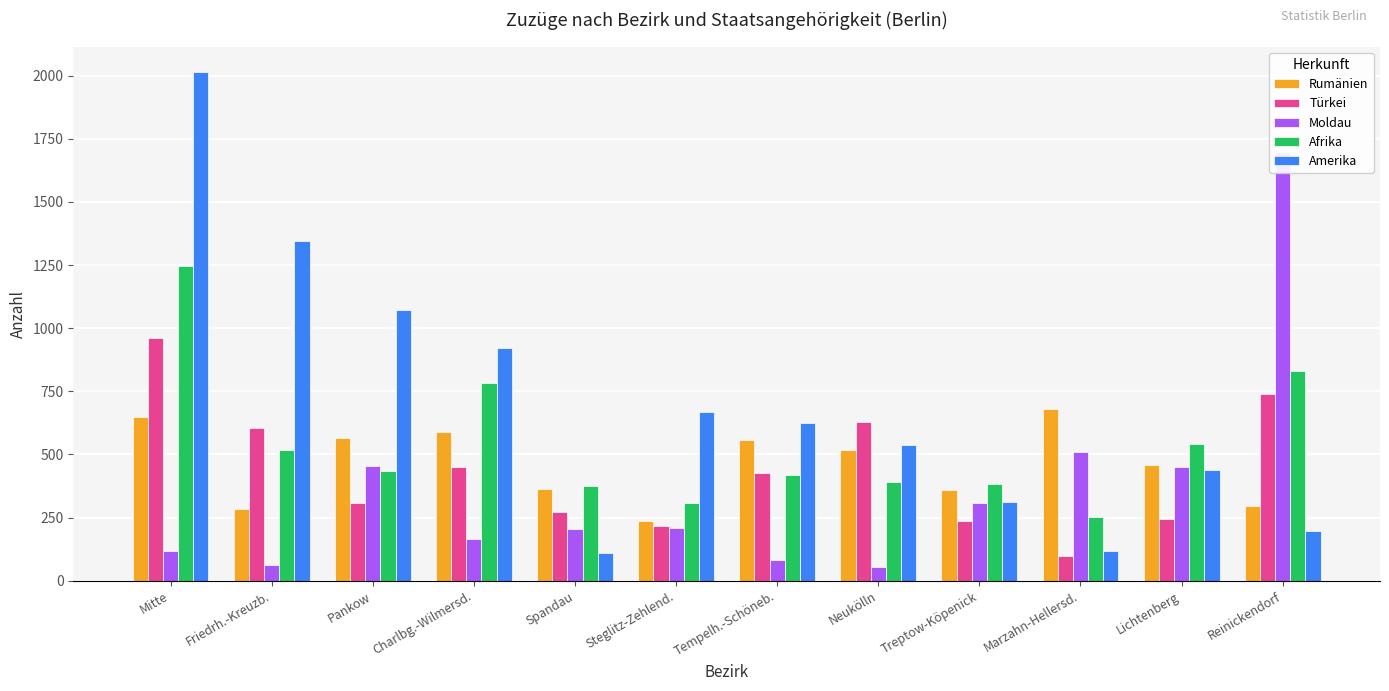

The Rumänien series shows 611 at Treptow-Köpenick. True or false?

False